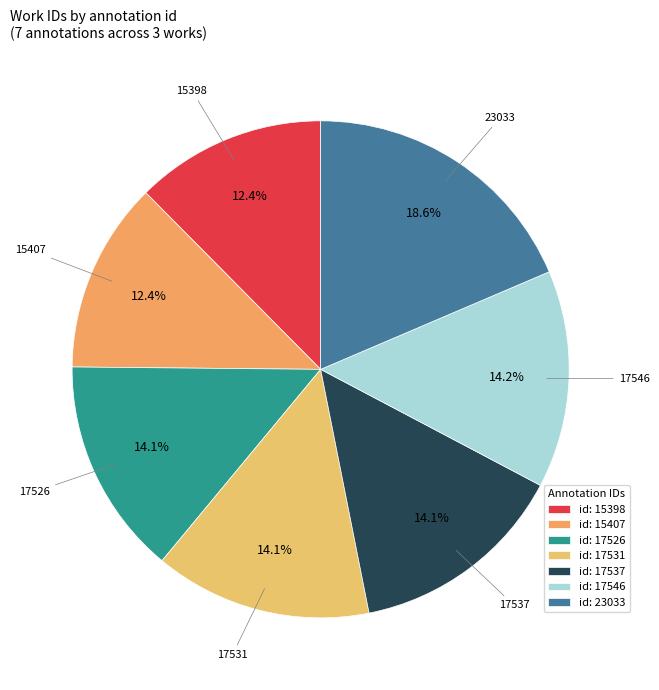

How many segments does this pie chart have?

7